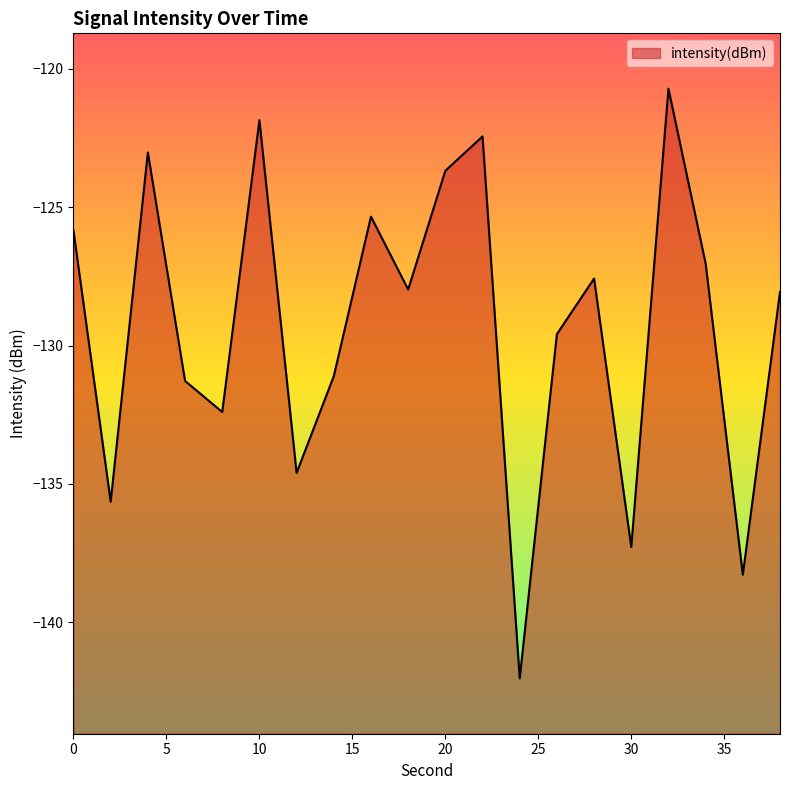

At which category does the chart reach its peak across all series?

32